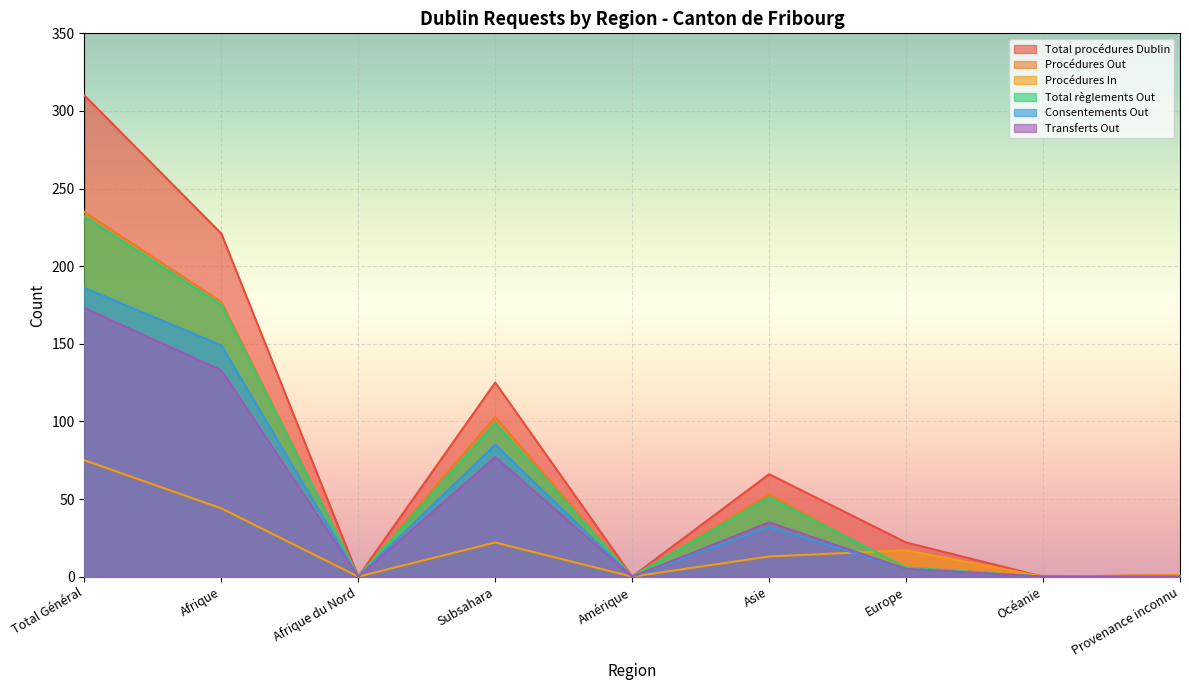

What is the sum of all Consentements Out values?

457